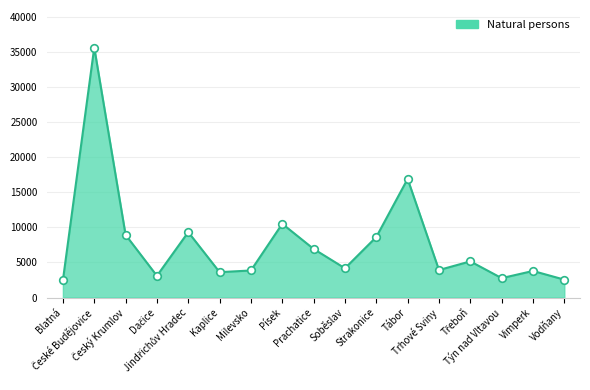

What is the change in value from Písek to Strakonice?

-1882